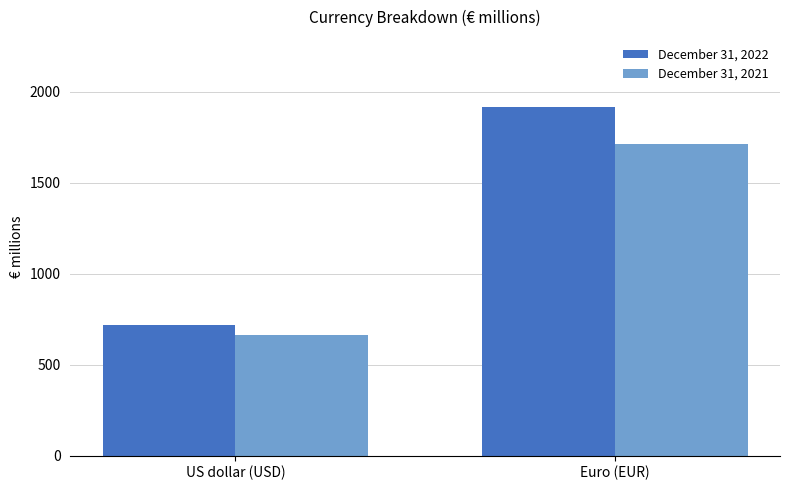

What is the minimum value shown in the chart?

665.3